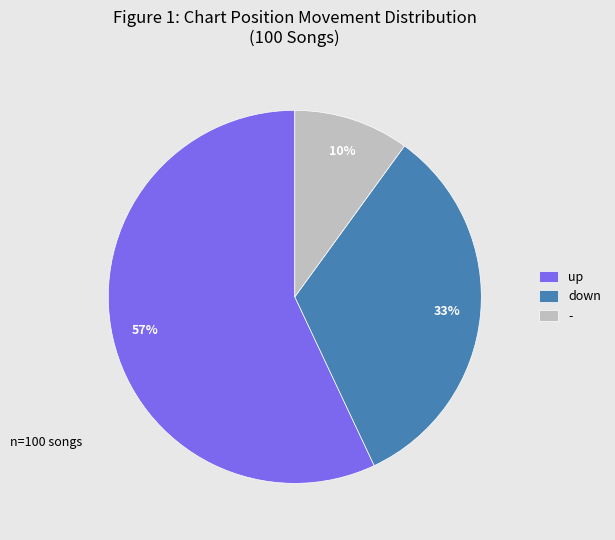

Is the sum of up and down greater than half?

Yes